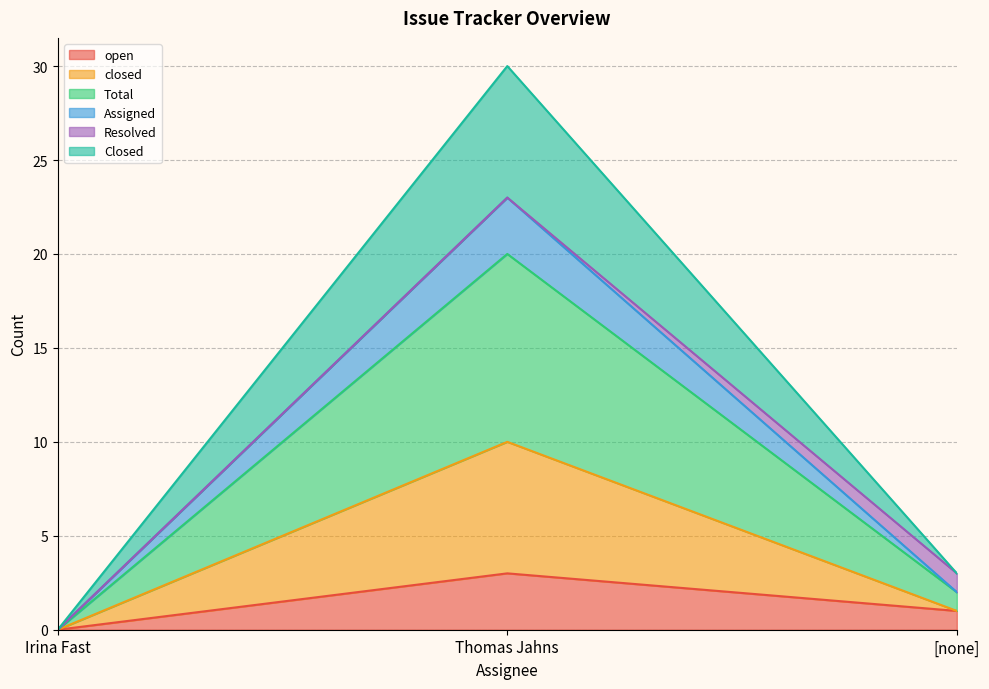

Does the chart have visible grid lines?

Yes